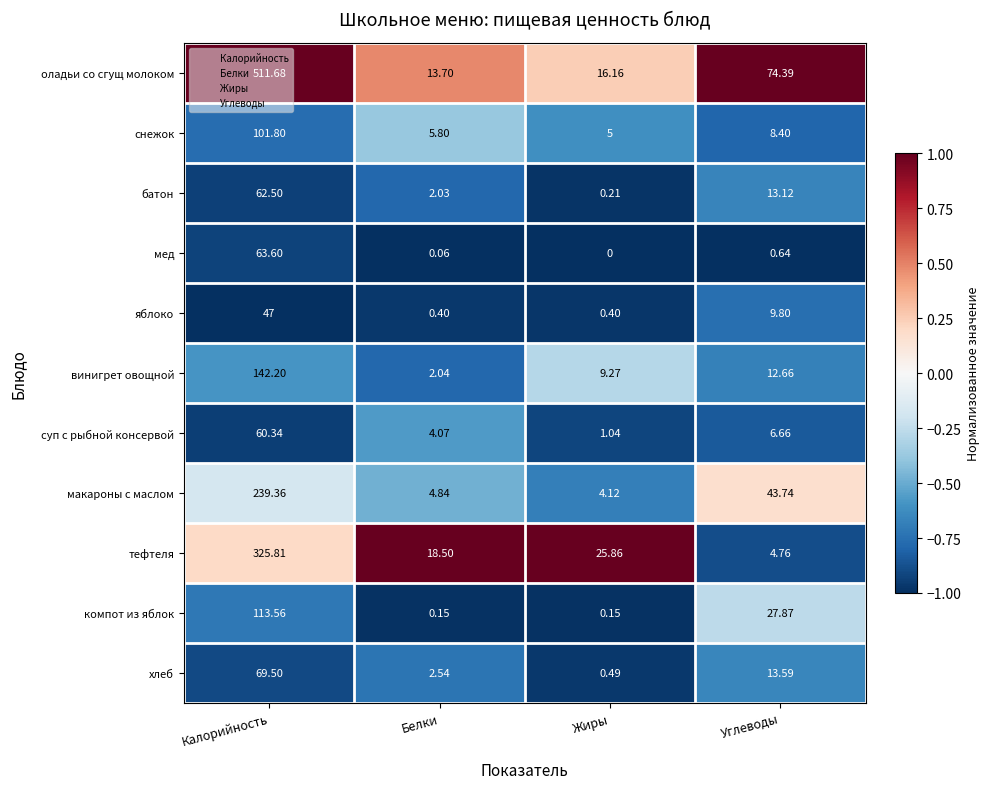

Where does the тефтеля series first go above 25?

Калорийность